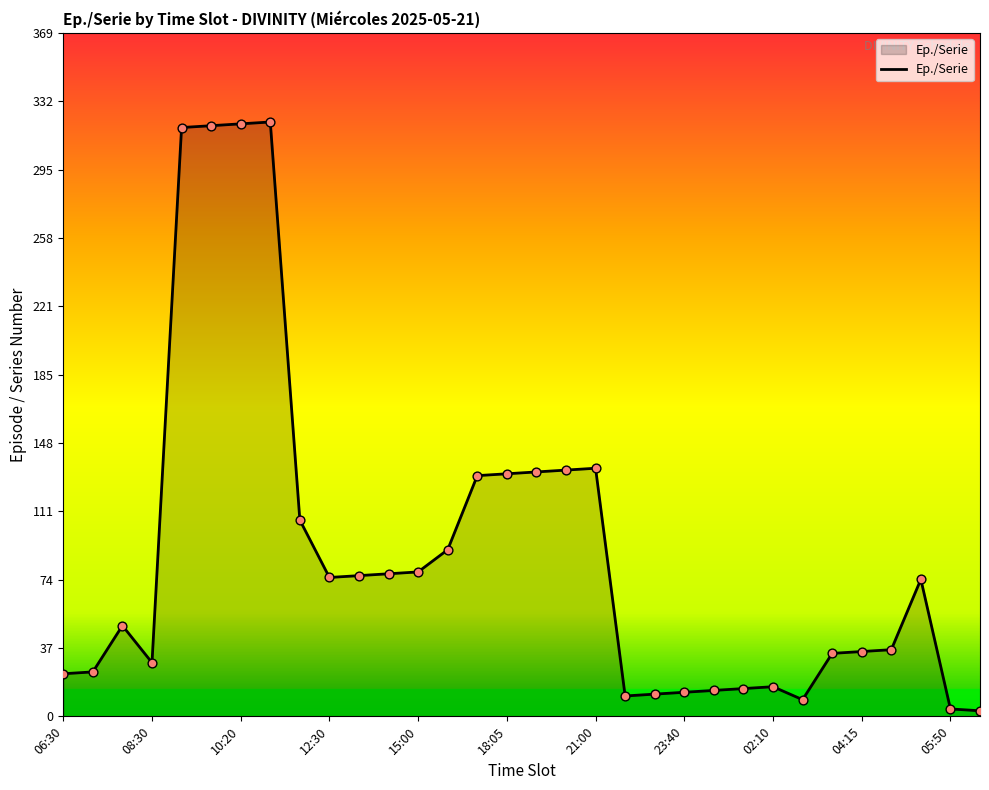

What is the difference between the maximum and minimum values?

318